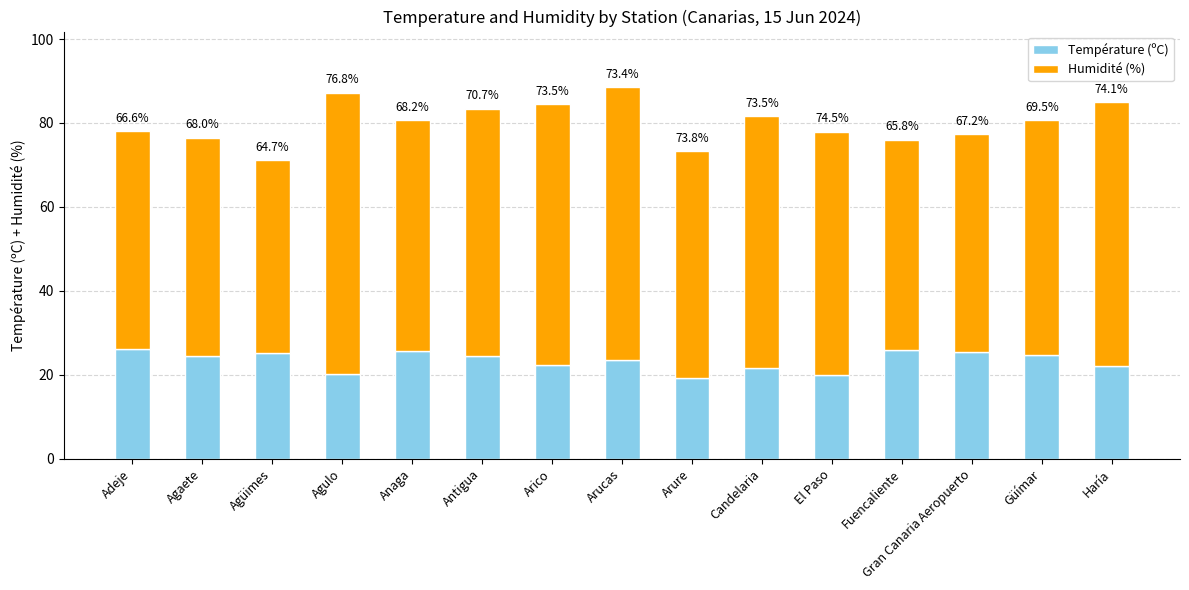

Are the bars horizontal?

No